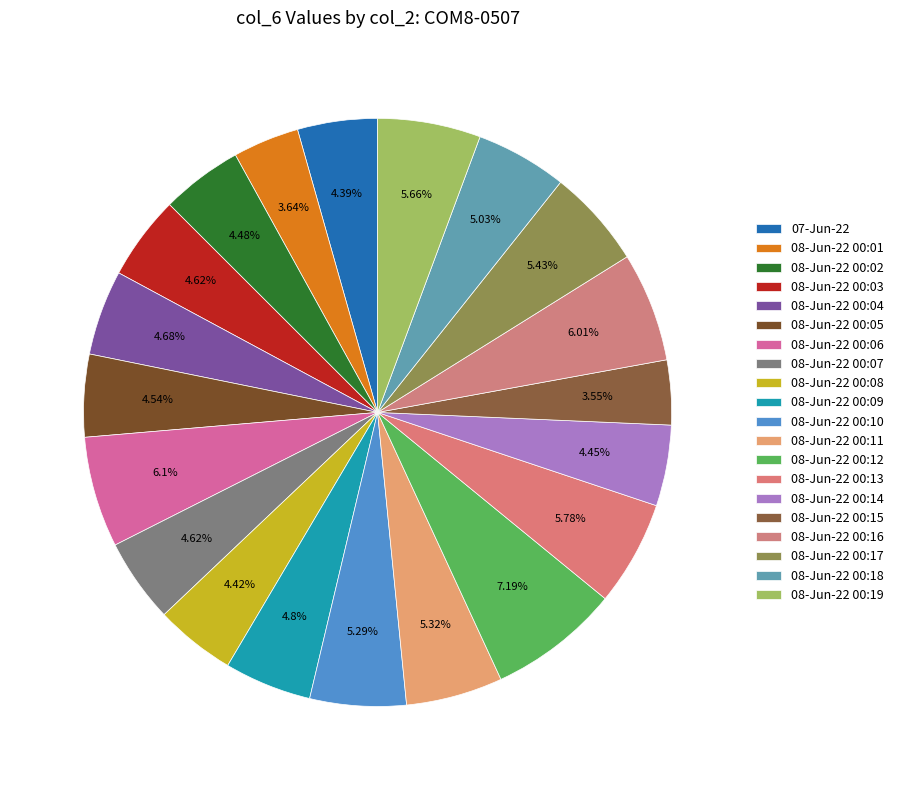

How many slices are in this pie chart?

20